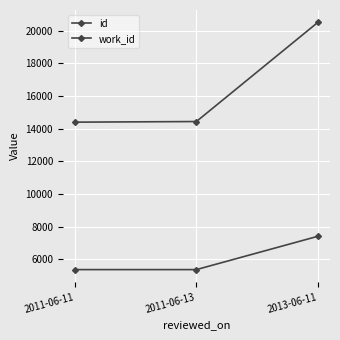

Reading right to left, extract all data points from this chart.

id: 20521	14442	14404
work_id: 7408	5366	5366